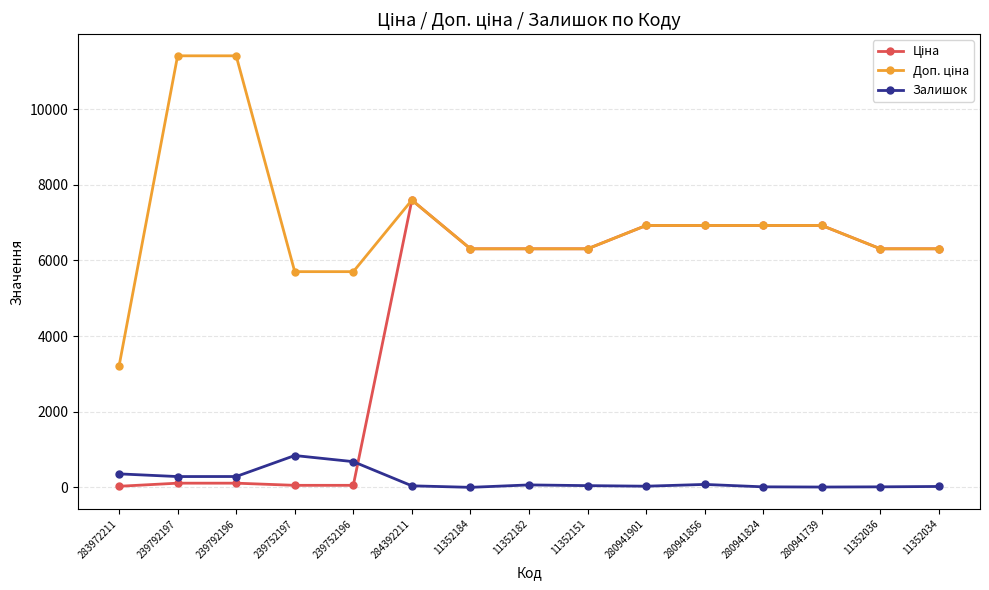

At which category is the sum across all series the highest?

284392211